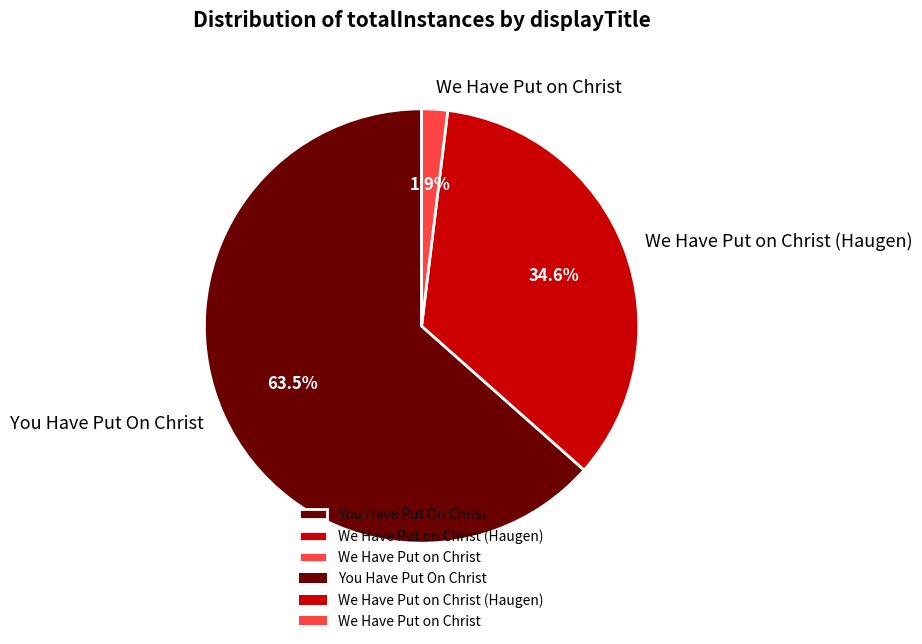

Which category accounts for the majority?

You Have Put On Christ